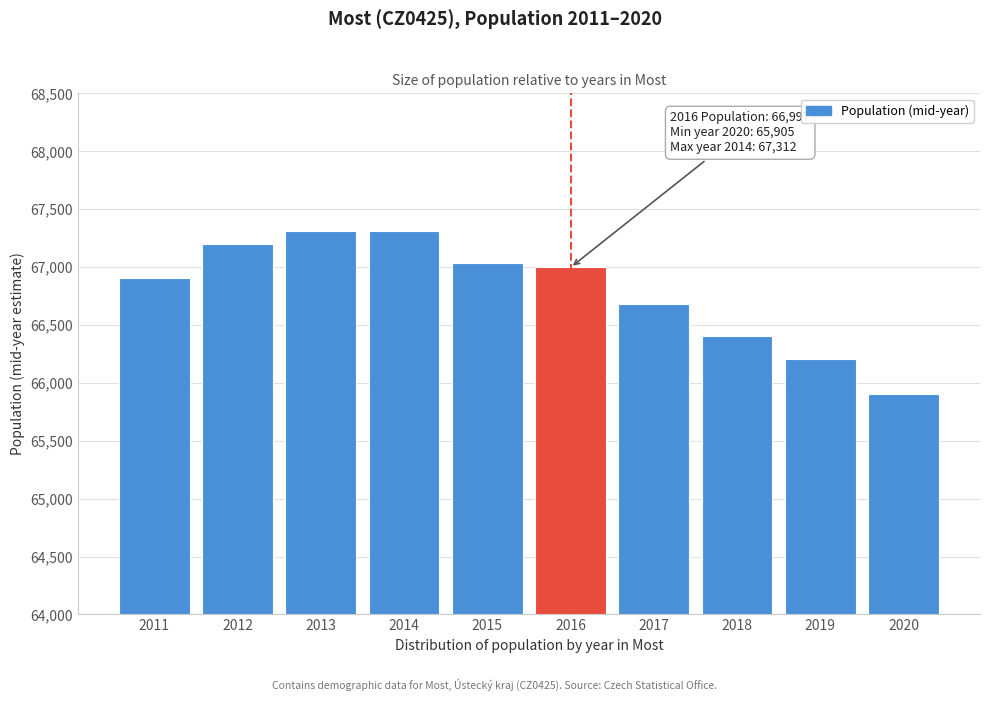

At which category does the chart reach its minimum across all series?

2020